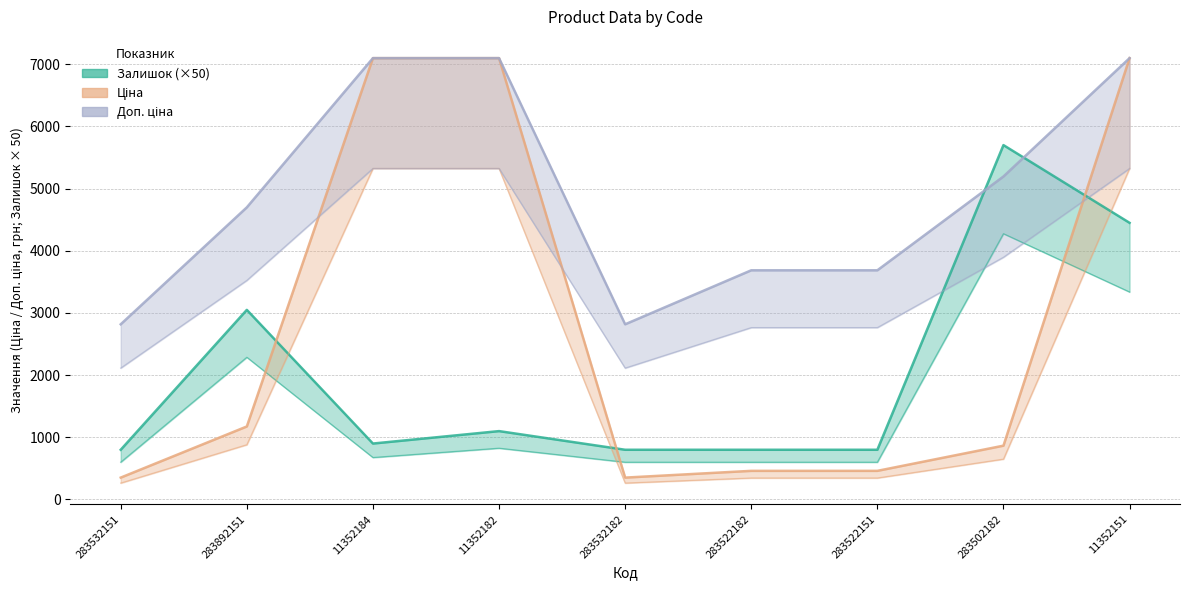

True or false: Ціна and Доп. ціна cross at least once.

False